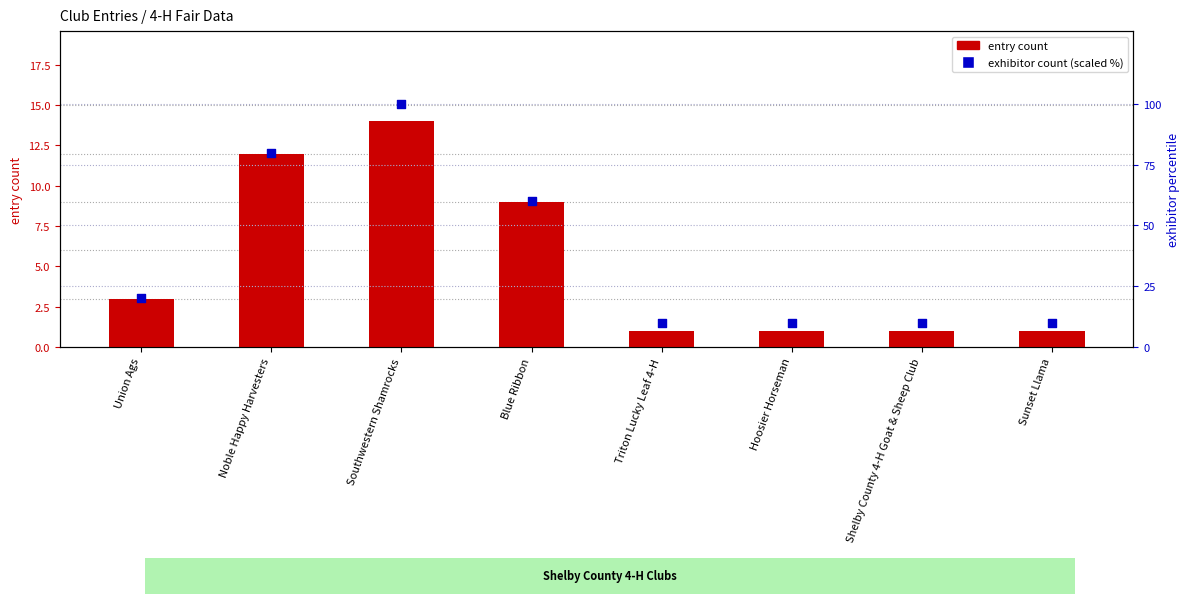

Which series has the widest spread of Y values?

exhibitor count (scaled %)